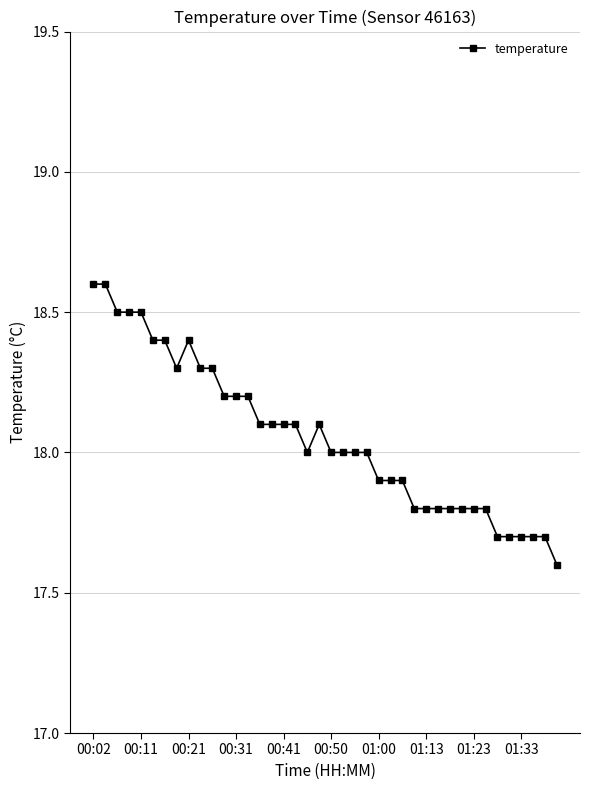

True or false: there are more than 0 points higher than both neighbors.

True